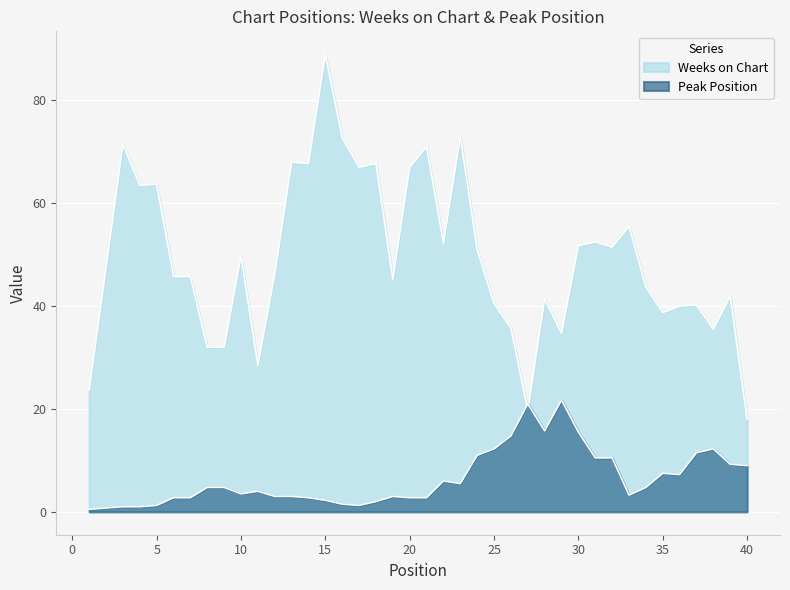

How many interior local peaks does the Weeks on Chart series have?

12